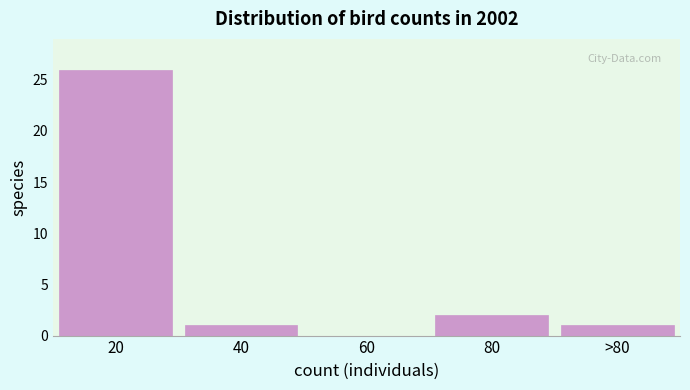

Reading left to right, list all the values displayed in this chart.

20=26	40=1	60=0	80=2	>80=1